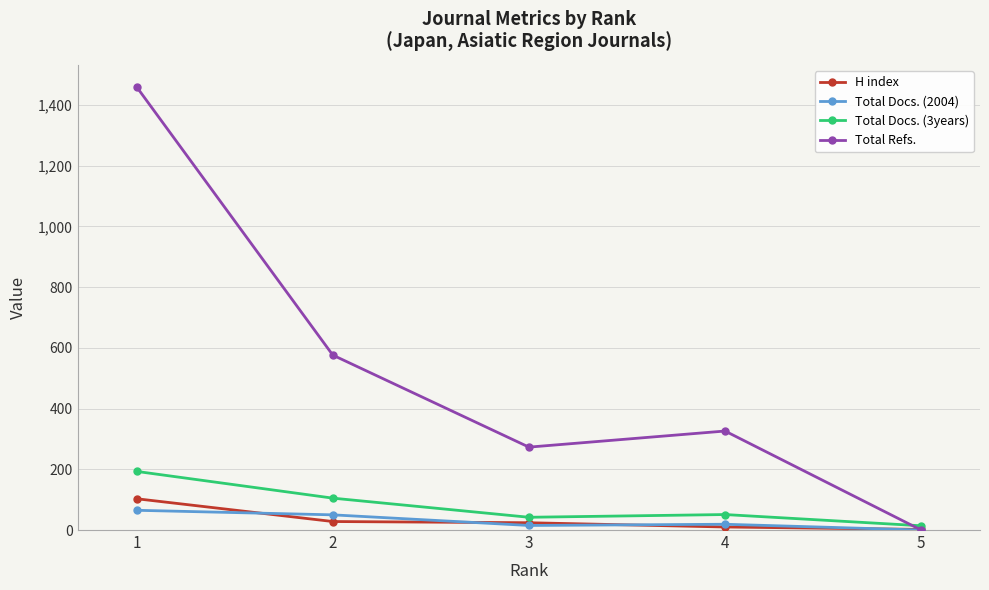

Is the value of Total Refs. at 3 greater than the value of Total Docs. (3years) at 3?

Yes